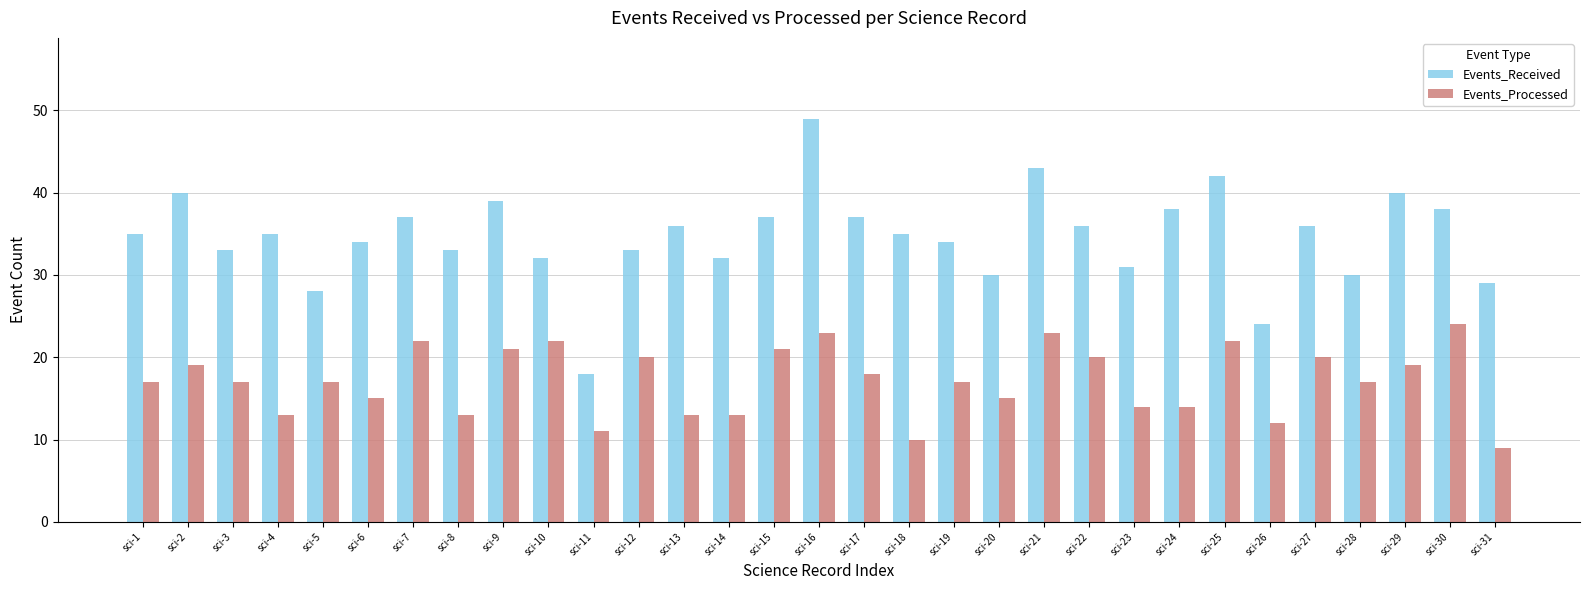

What is the lowest value of the Events_Received series?

18